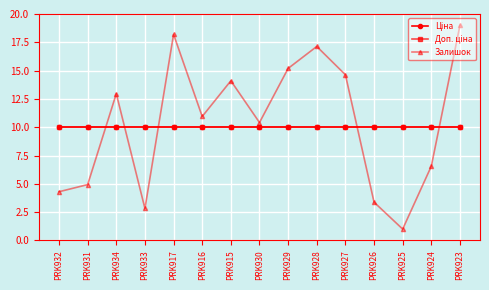

Where does the Залишок series first go above 10?

PRK934